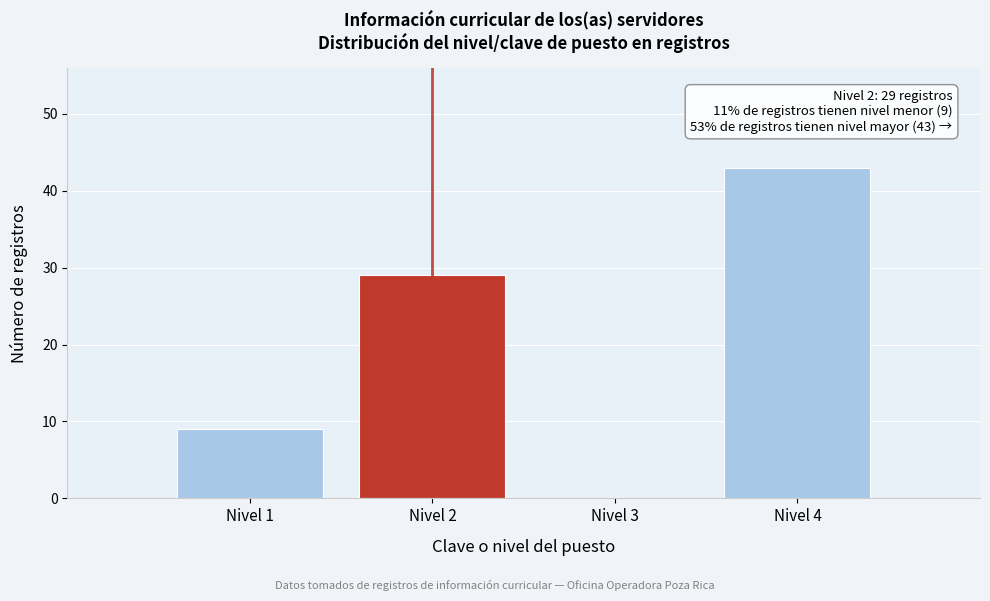

Reading left to right, list all the values displayed in this chart.

Nivel 1=9	Nivel 2=29	Nivel 3=0	Nivel 4=43